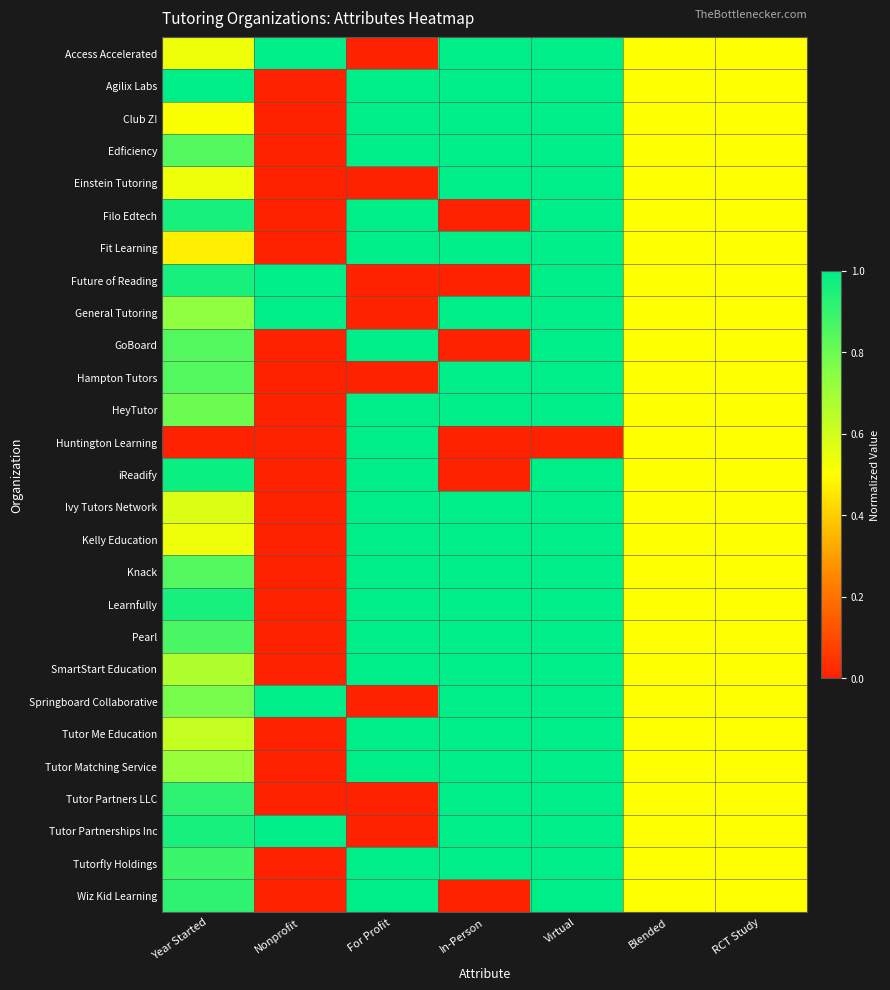

What is the total value across all series at Blended?

13.5